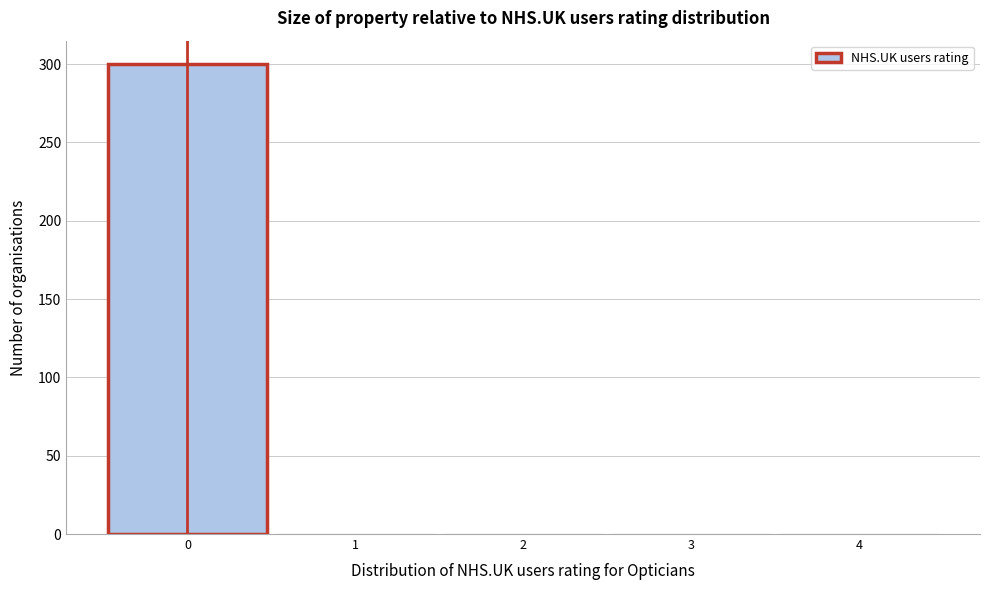

Over which range of the x-axis is the bar tallest?

-0.5 to 0.5